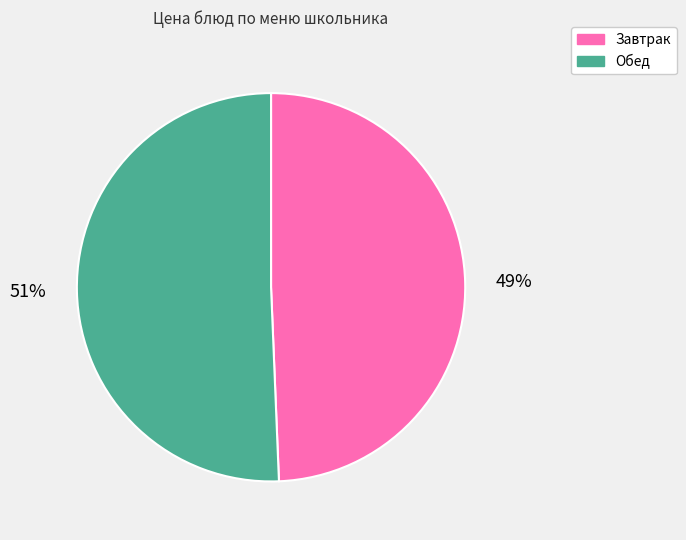

Combined, do Завтрак and Обед account for over 50%?

Yes